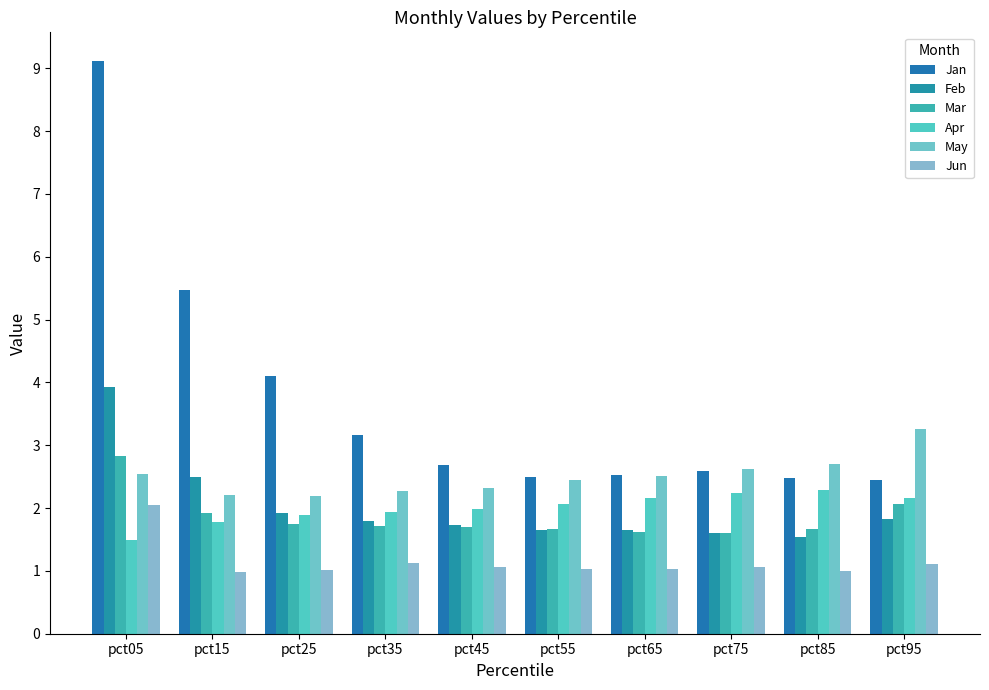

Reading left to right, transcribe all the data shown in this chart.

Jan: pct05=9.1	pct15=5.5	pct25=4.1	pct35=3.2	pct45=2.7	pct55=2.5	pct65=2.5	pct75=2.6	pct85=2.5	pct95=2.4
Feb: pct05=3.9	pct15=2.5	pct25=1.9	pct35=1.8	pct45=1.7	pct55=1.7	pct65=1.7	pct75=1.6	pct85=1.5	pct95=1.8
Mar: pct05=2.8	pct15=1.9	pct25=1.7	pct35=1.7	pct45=1.7	pct55=1.7	pct65=1.6	pct75=1.6	pct85=1.7	pct95=2.1
Apr: pct05=1.5	pct15=1.8	pct25=1.9	pct35=1.9	pct45=2.0	pct55=2.1	pct65=2.2	pct75=2.2	pct85=2.3	pct95=2.2
May: pct05=2.5	pct15=2.2	pct25=2.2	pct35=2.3	pct45=2.3	pct55=2.4	pct65=2.5	pct75=2.6	pct85=2.7	pct95=3.3
Jun: pct05=2.1	pct15=1.0	pct25=1.0	pct35=1.1	pct45=1.1	pct55=1.0	pct65=1.0	pct75=1.1	pct85=1.0	pct95=1.1